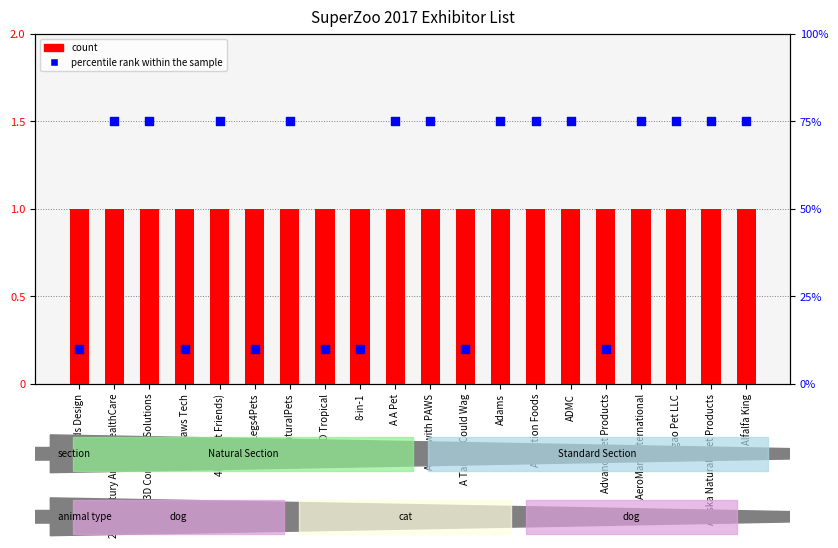

Which series contains the highest Y value?

percentile rank within the sample